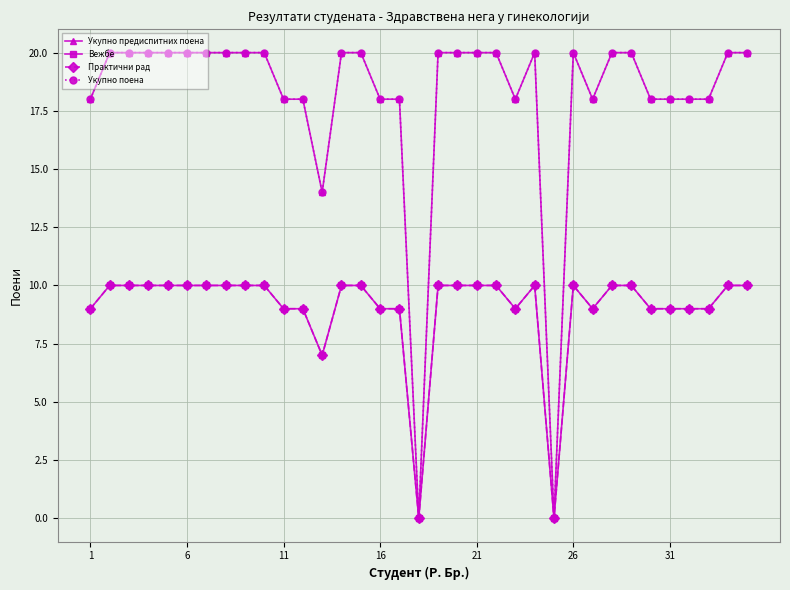

What is the maximum value shown in the chart?

20